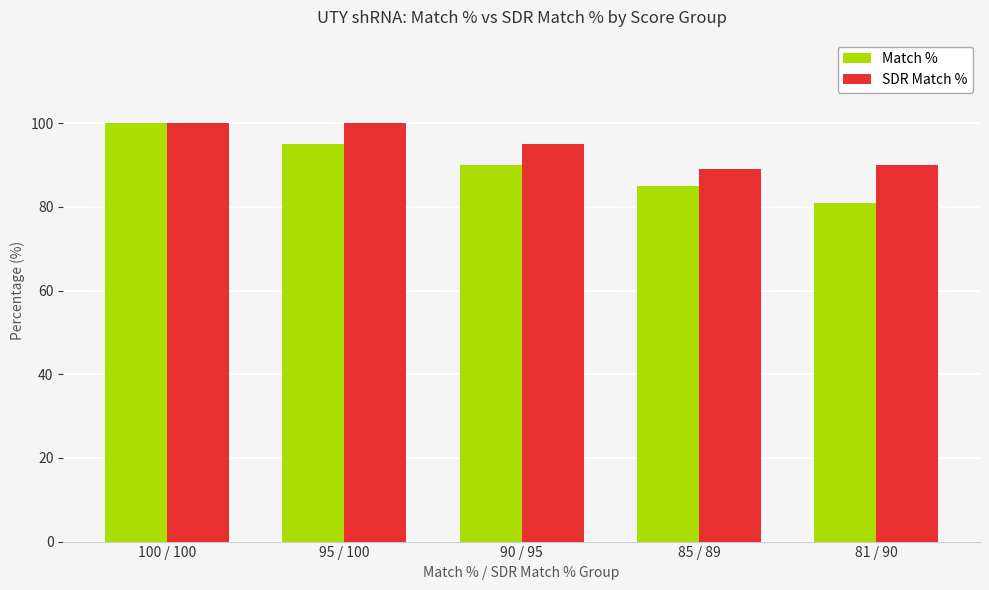

Is it true that SDR Match % equals 90 at 81 / 90?

True